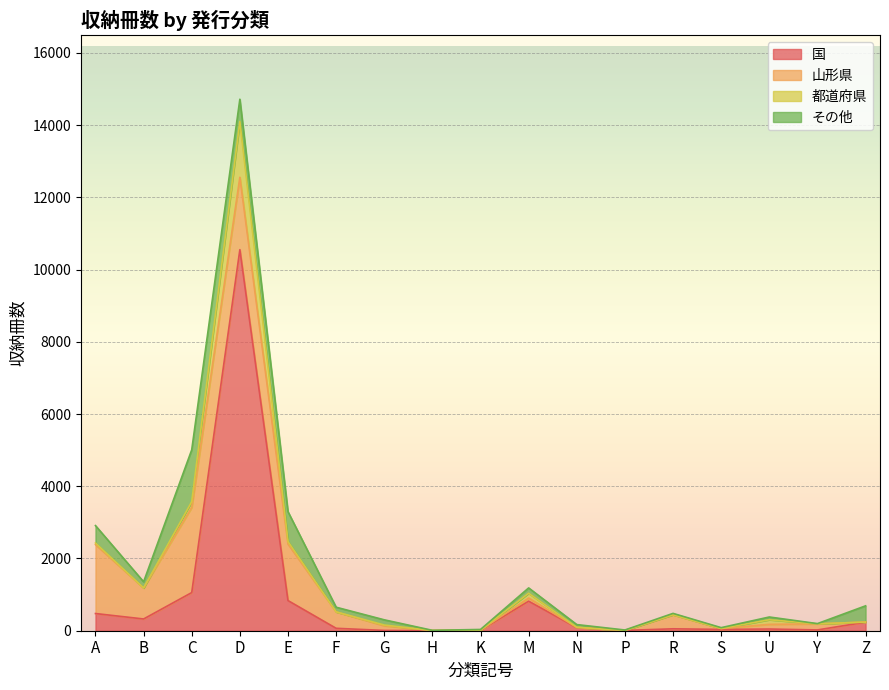

What is the label of the 2nd point from the right?

Y